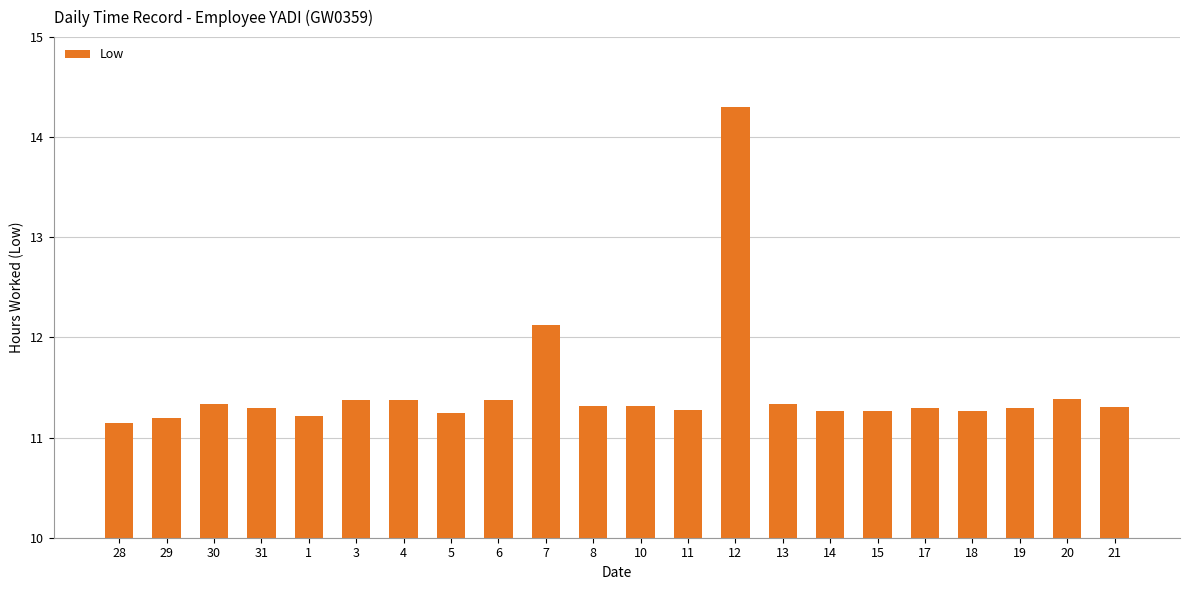

True or false: the data shows 11.2 at 29.

True